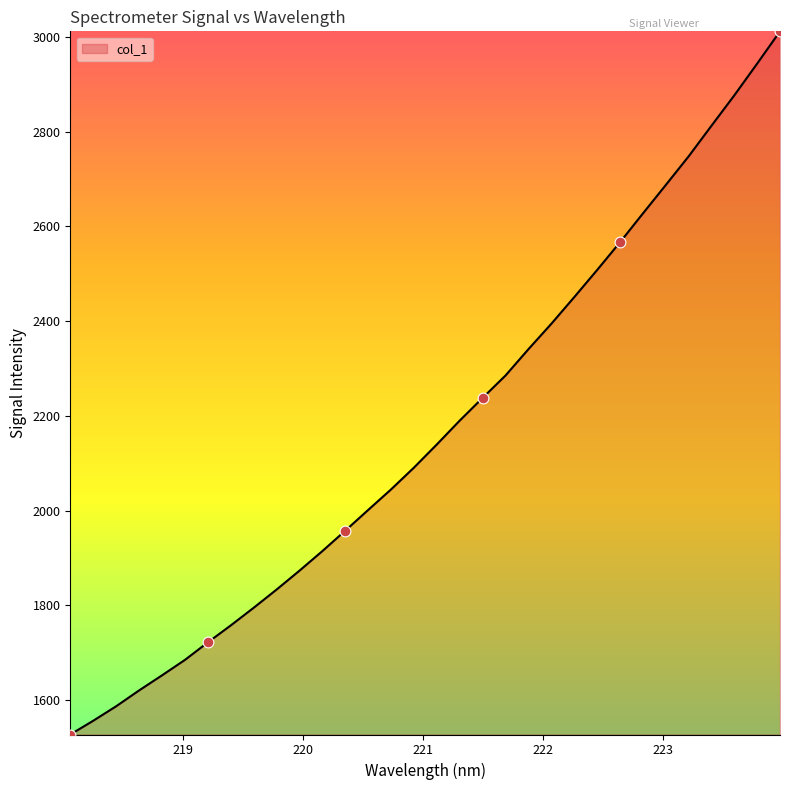

What is the greatest value displayed?

3011.5